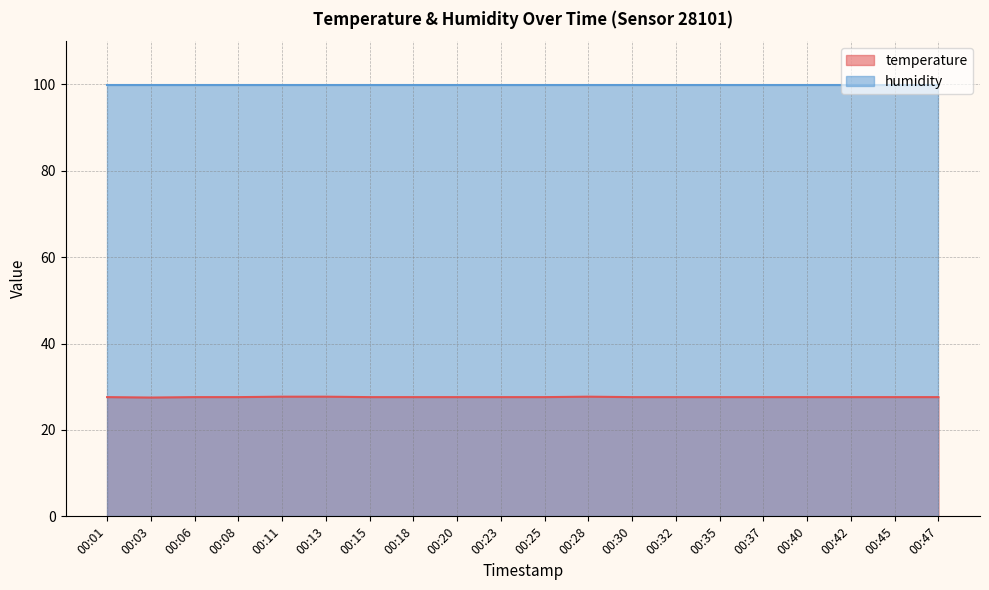

Does the chart have visible grid lines?

Yes